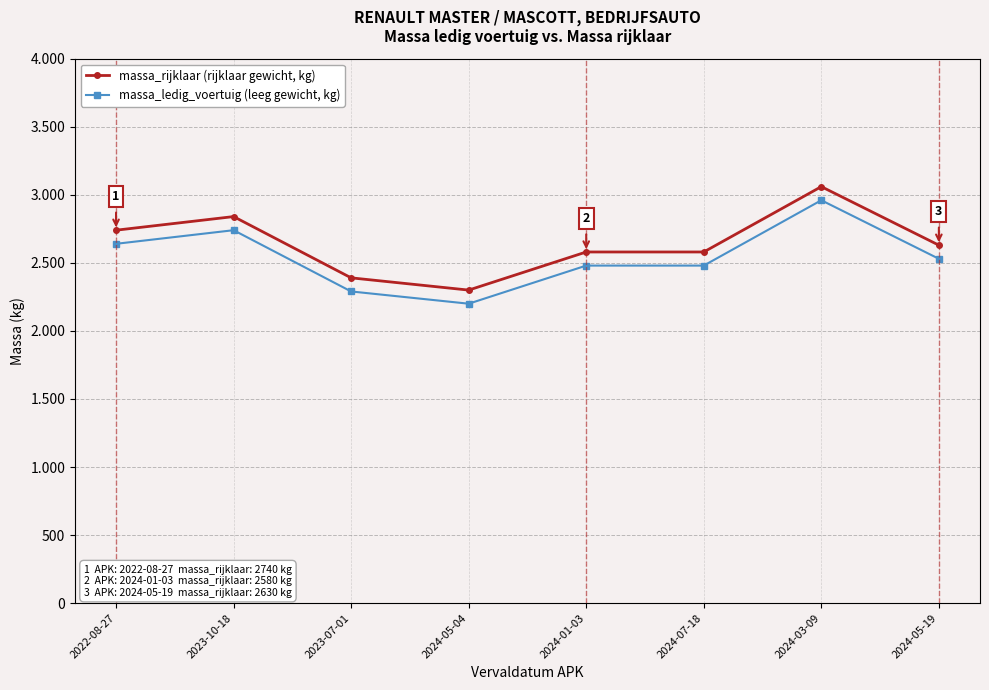

Reading right to left, extract all data points from this chart.

massa_rijklaar (rijklaar gewicht, kg): 2630	3060	2580	2580	2300	2390	2840	2740
massa_ledig_voertuig (leeg gewicht, kg): 2530	2960	2480	2480	2200	2290	2740	2640